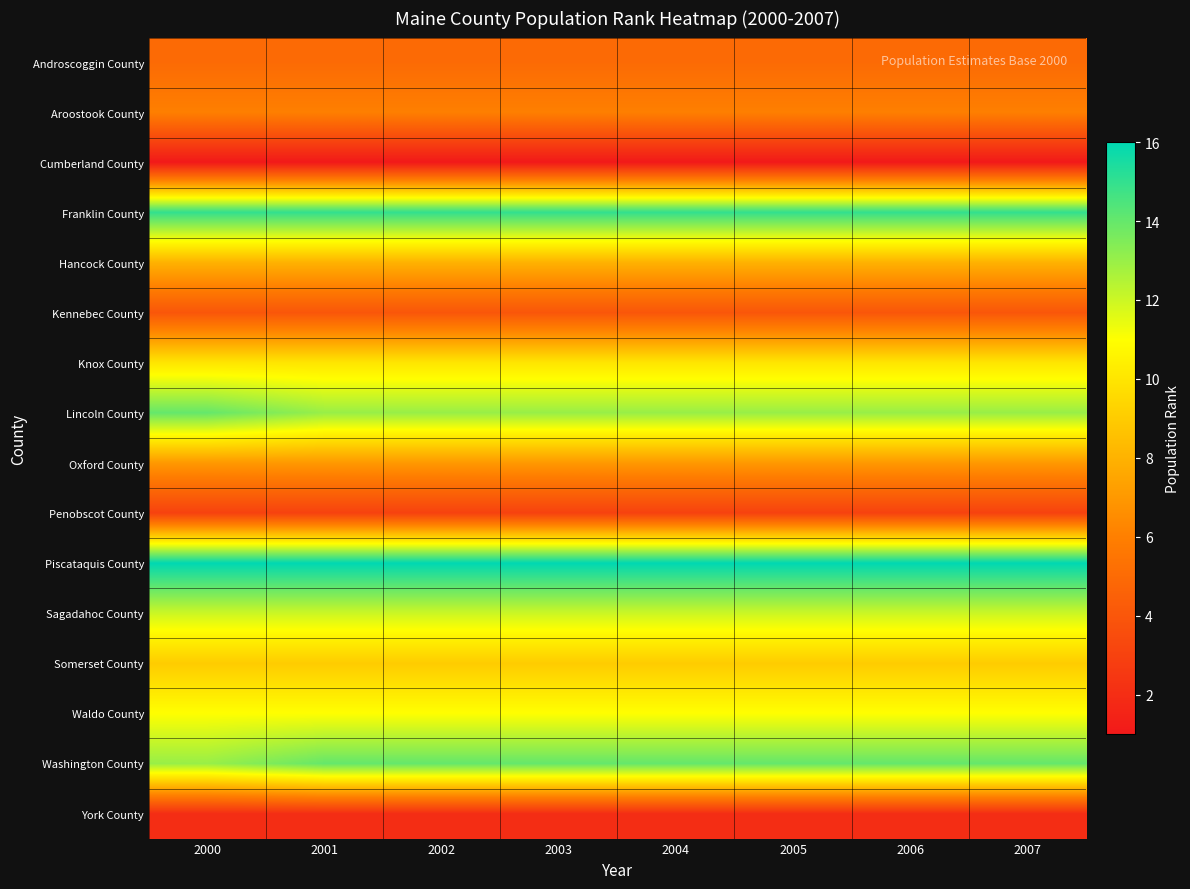

What is the smallest value displayed?

1